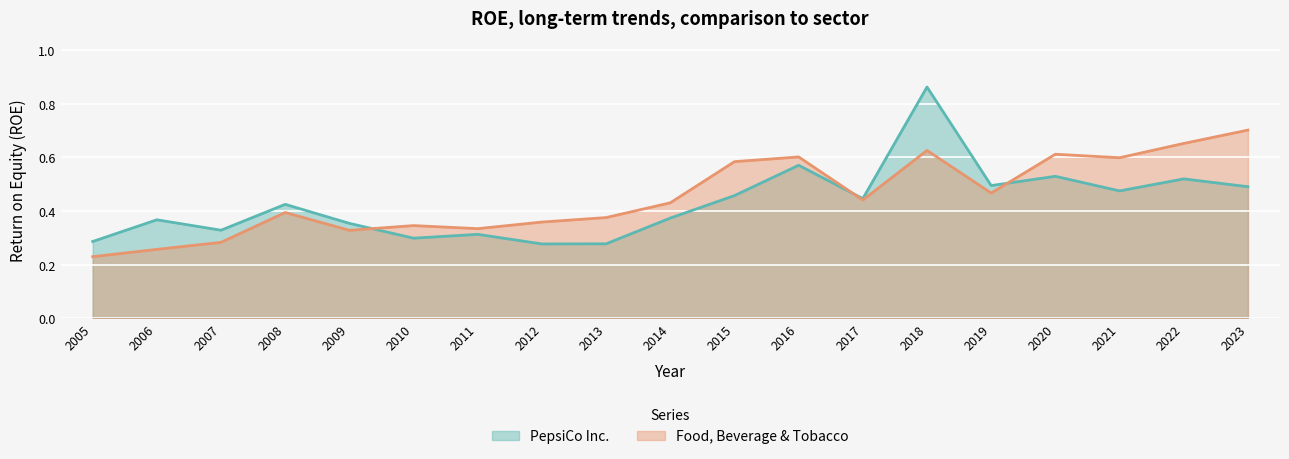

At 2011, list the series in order from largest to smallest.

Food, Beverage & Tobacco, PepsiCo Inc.